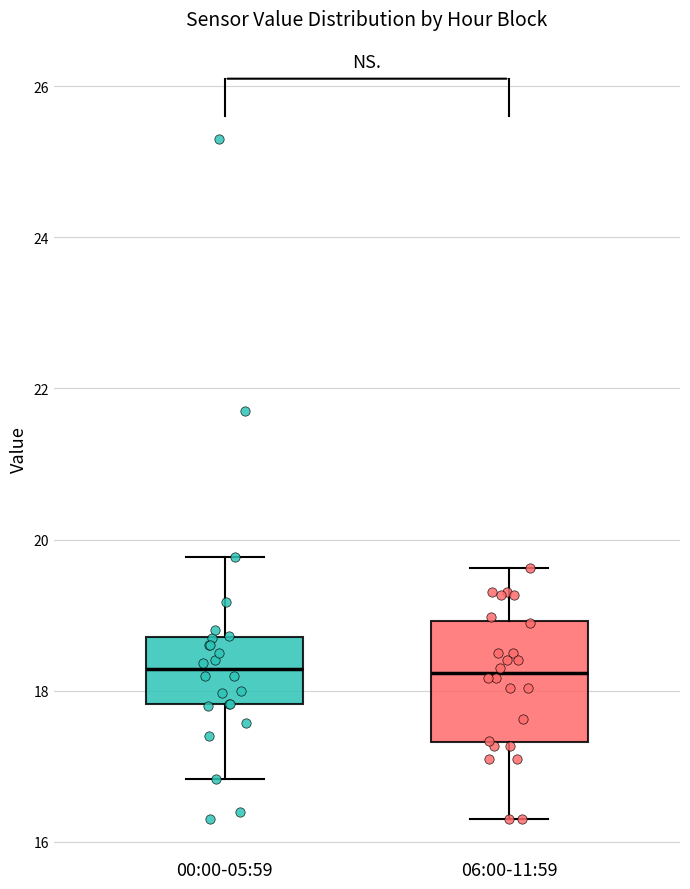

Where is the lower edge of the box for 00:00-05:59 on the y-axis? The values are not printed on the chart, so give them approximately, as read against the axis.

17.8